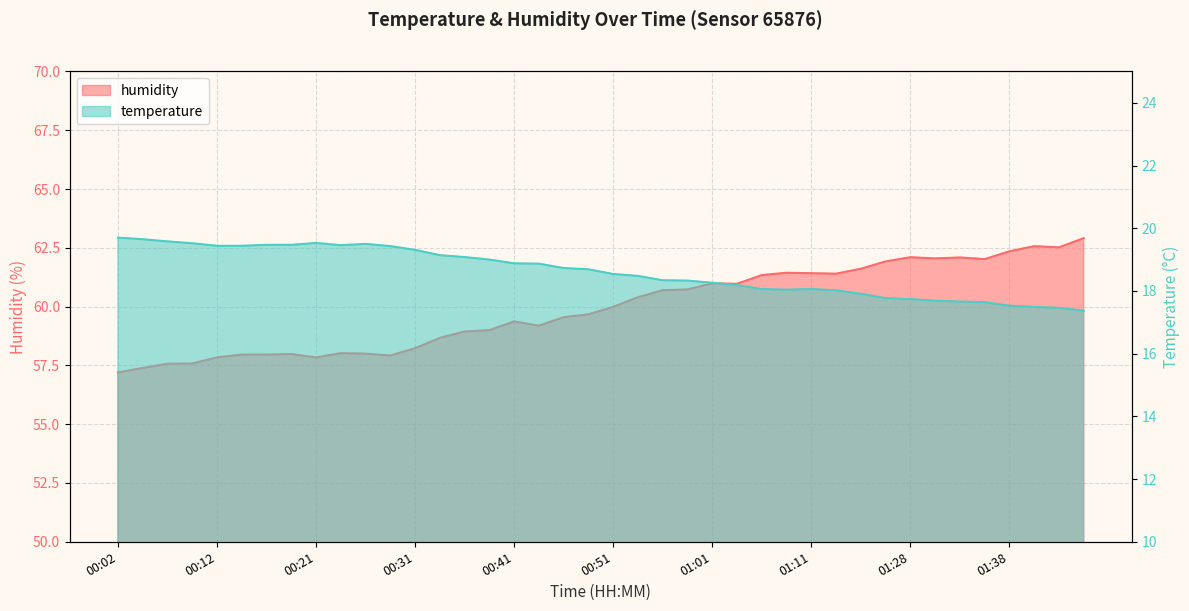

How many lines are shown in the chart?

2